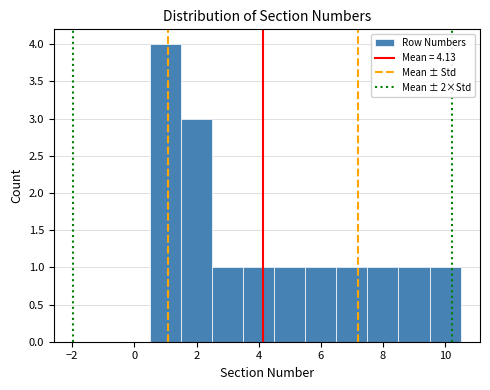

How tall is the bar that spans 7.5 to 8.5 on the x-axis? Neither the bar edges nor the heights are printed on the chart, so give them approximately, as read against the axes.

1